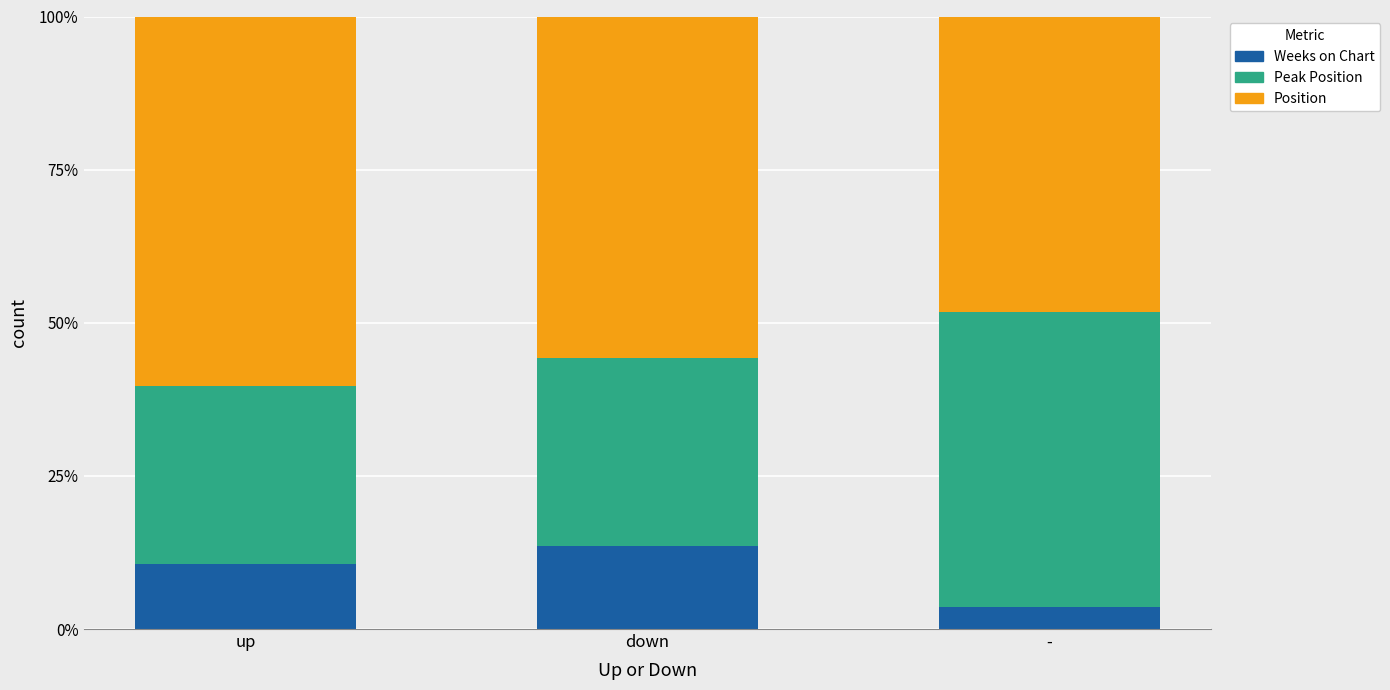

What are all the series names shown in the legend?

Weeks on Chart, Peak Position, Position